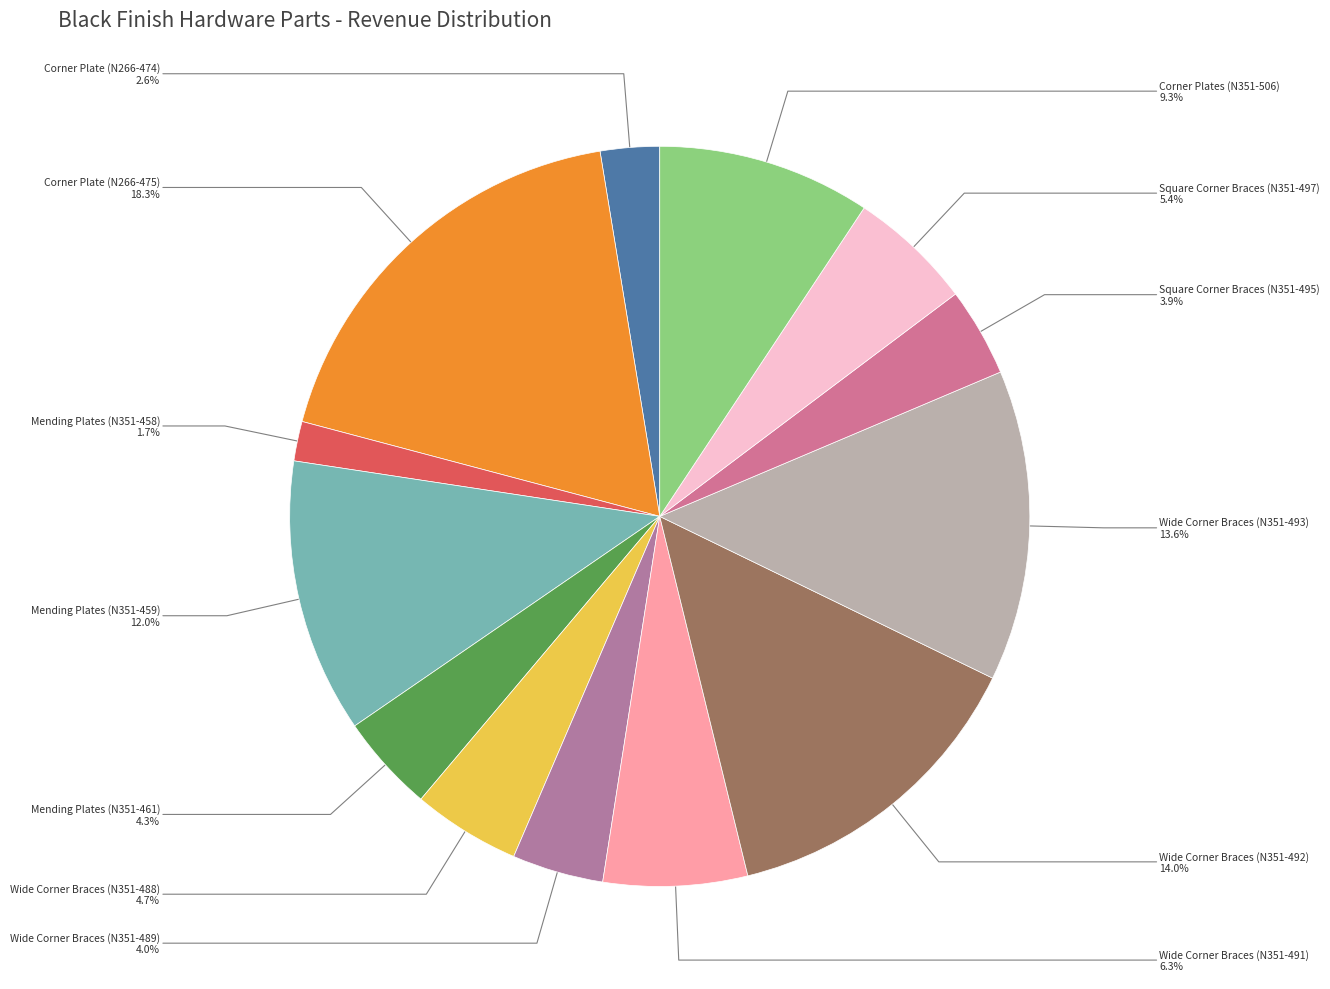

What is the total percentage of Wide Corner Braces (N351-492) and Wide Corner Braces (N351-491)?

20.3%